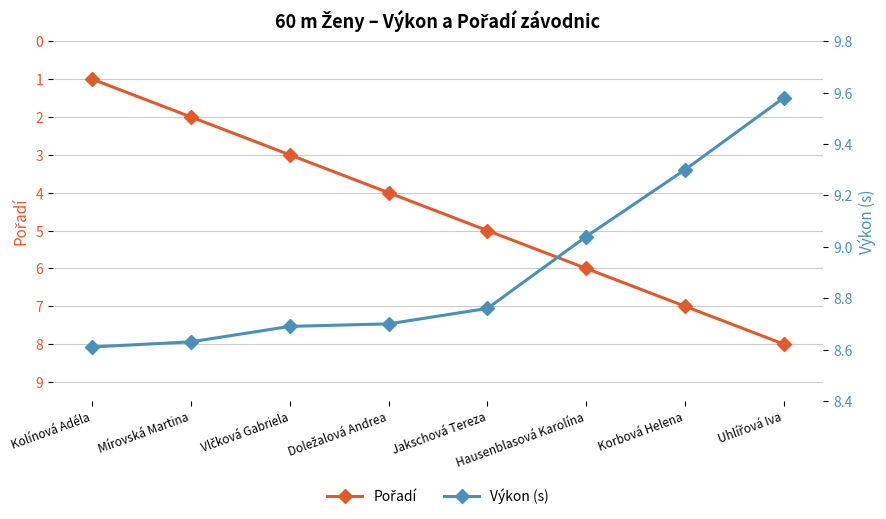

Does the chart have visible grid lines?

Yes